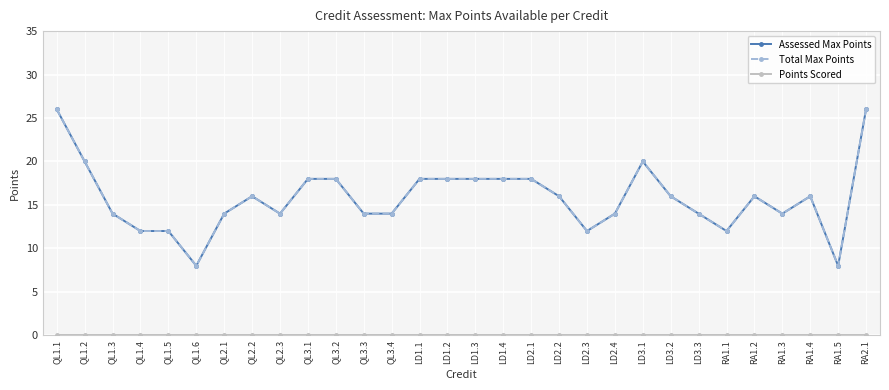

Reading left to right, extract all data points from this chart.

Assessed Max Points: QL1.1=26	QL1.2=20	QL1.3=14	QL1.4=12	QL1.5=12	QL1.6=8	QL2.1=14	QL2.2=16	QL2.3=14	QL3.1=18	QL3.2=18	QL3.3=14	QL3.4=14	LD1.1=18	LD1.2=18	LD1.3=18	LD1.4=18	LD2.1=18	LD2.2=16	LD2.3=12	LD2.4=14	LD3.1=20	LD3.2=16	LD3.3=14	RA1.1=12	RA1.2=16	RA1.3=14	RA1.4=16	RA1.5=8	RA2.1=26
Total Max Points: QL1.1=26	QL1.2=20	QL1.3=14	QL1.4=12	QL1.5=12	QL1.6=8	QL2.1=14	QL2.2=16	QL2.3=14	QL3.1=18	QL3.2=18	QL3.3=14	QL3.4=14	LD1.1=18	LD1.2=18	LD1.3=18	LD1.4=18	LD2.1=18	LD2.2=16	LD2.3=12	LD2.4=14	LD3.1=20	LD3.2=16	LD3.3=14	RA1.1=12	RA1.2=16	RA1.3=14	RA1.4=16	RA1.5=8	RA2.1=26
Points Scored: QL1.1=0	QL1.2=0	QL1.3=0	QL1.4=0	QL1.5=0	QL1.6=0	QL2.1=0	QL2.2=0	QL2.3=0	QL3.1=0	QL3.2=0	QL3.3=0	QL3.4=0	LD1.1=0	LD1.2=0	LD1.3=0	LD1.4=0	LD2.1=0	LD2.2=0	LD2.3=0	LD2.4=0	LD3.1=0	LD3.2=0	LD3.3=0	RA1.1=0	RA1.2=0	RA1.3=0	RA1.4=0	RA1.5=0	RA2.1=0